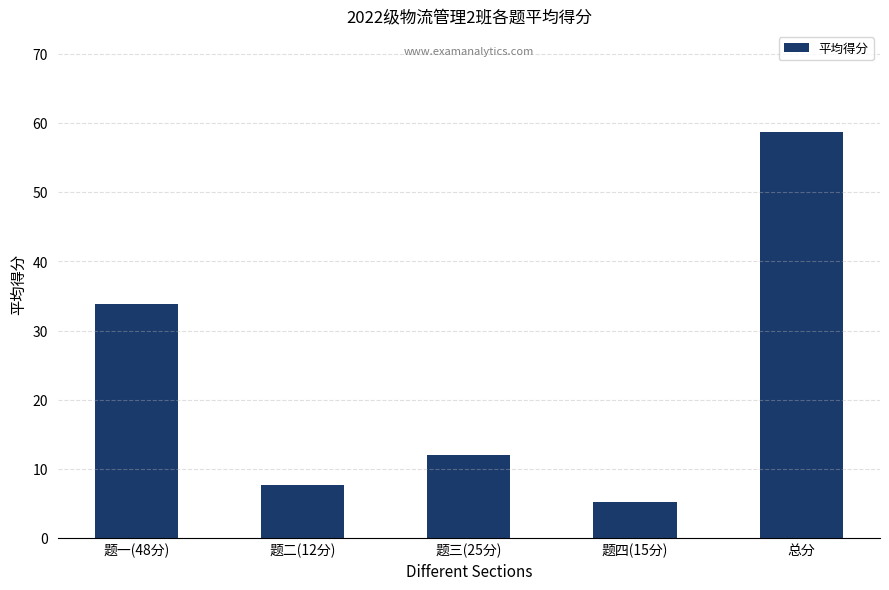

Rank the categories by value from highest to lowest.

总分, 题一(48分), 题三(25分), 题二(12分), 题四(15分)